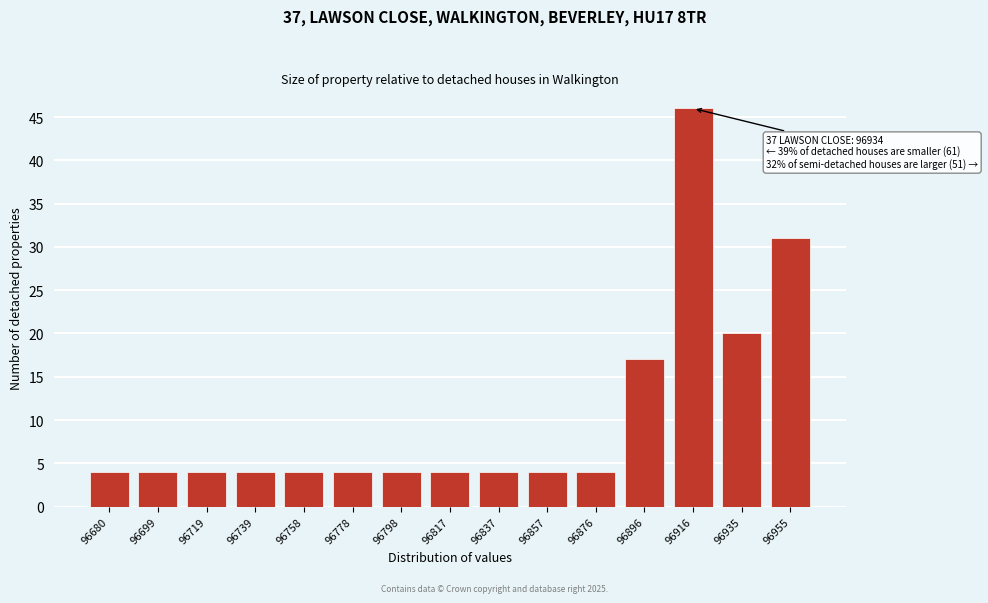

Reading left to right, extract all data points from this chart.

4	4	4	4	4	4	4	4	4	4	4	17	46	20	31